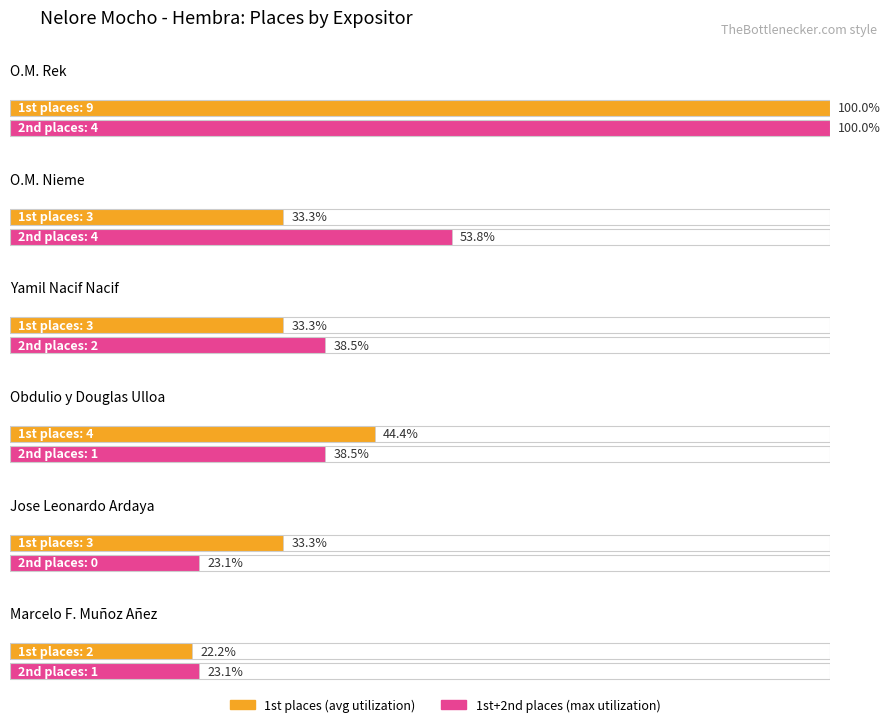

Count the number of data series in this chart.

2